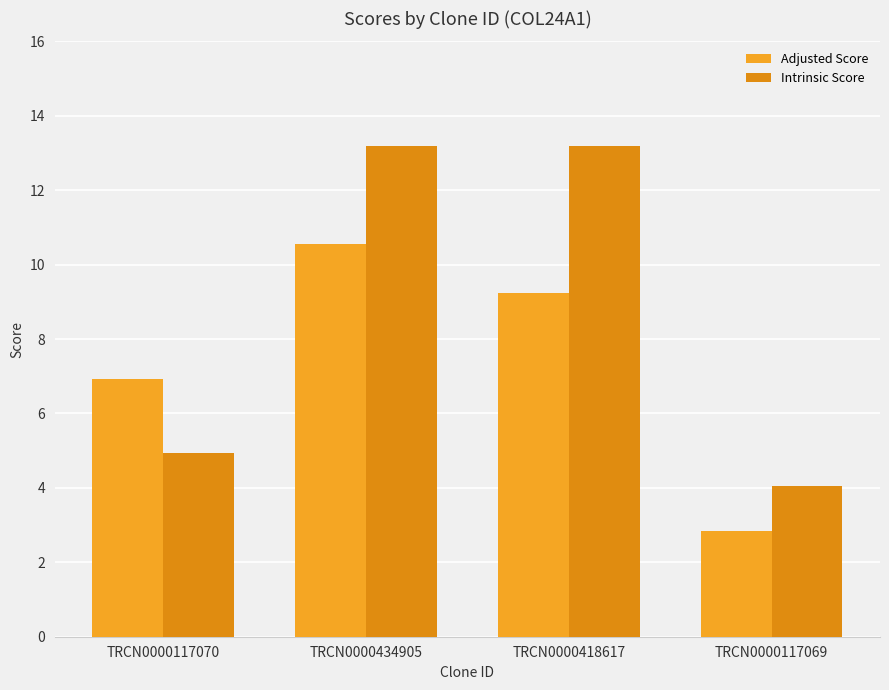

At which label does Adjusted Score first exceed 9?

TRCN0000434905